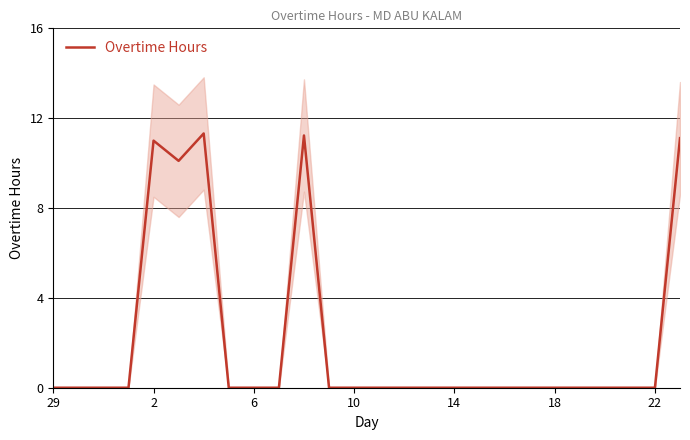

True or false: Overtime Hours has a value of 0.0 at 22.

True